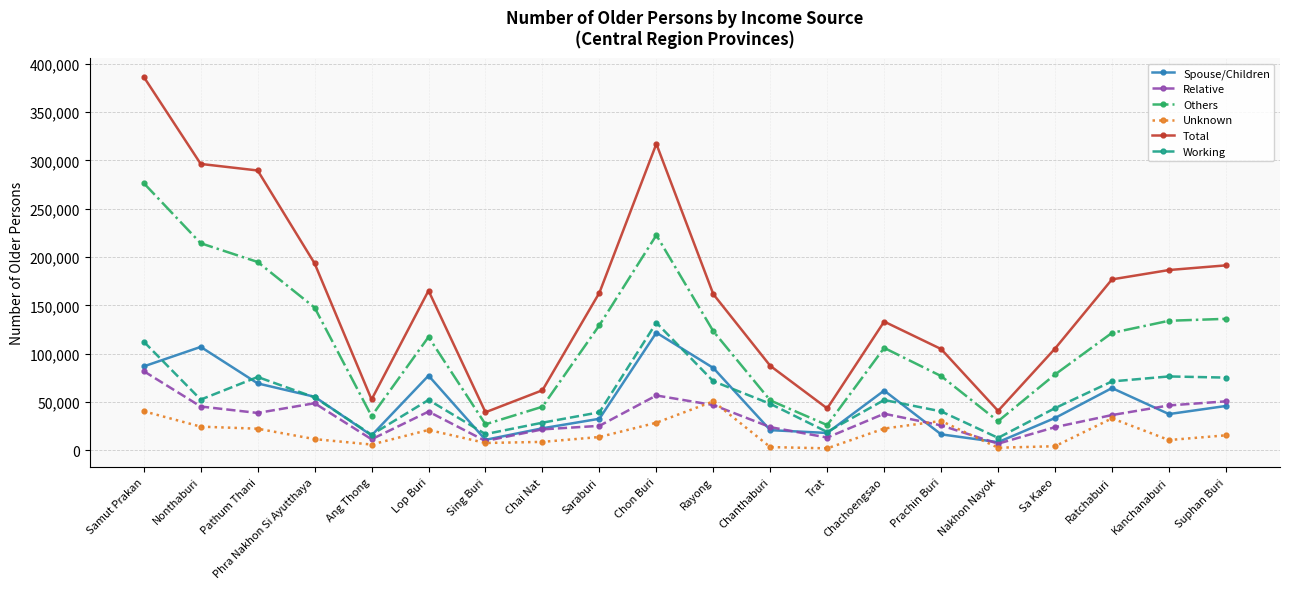

Is the value of Others at Phra Nakhon Si Ayutthaya greater than the value of Relative at Trat?

Yes